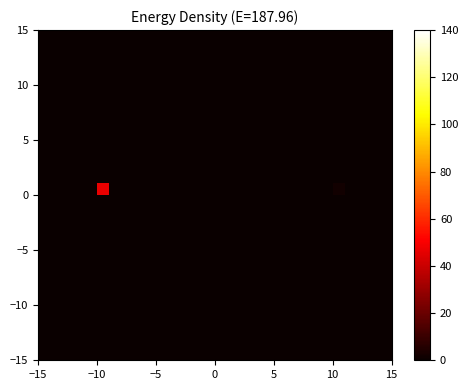

How many distinct data groups are displayed?

30